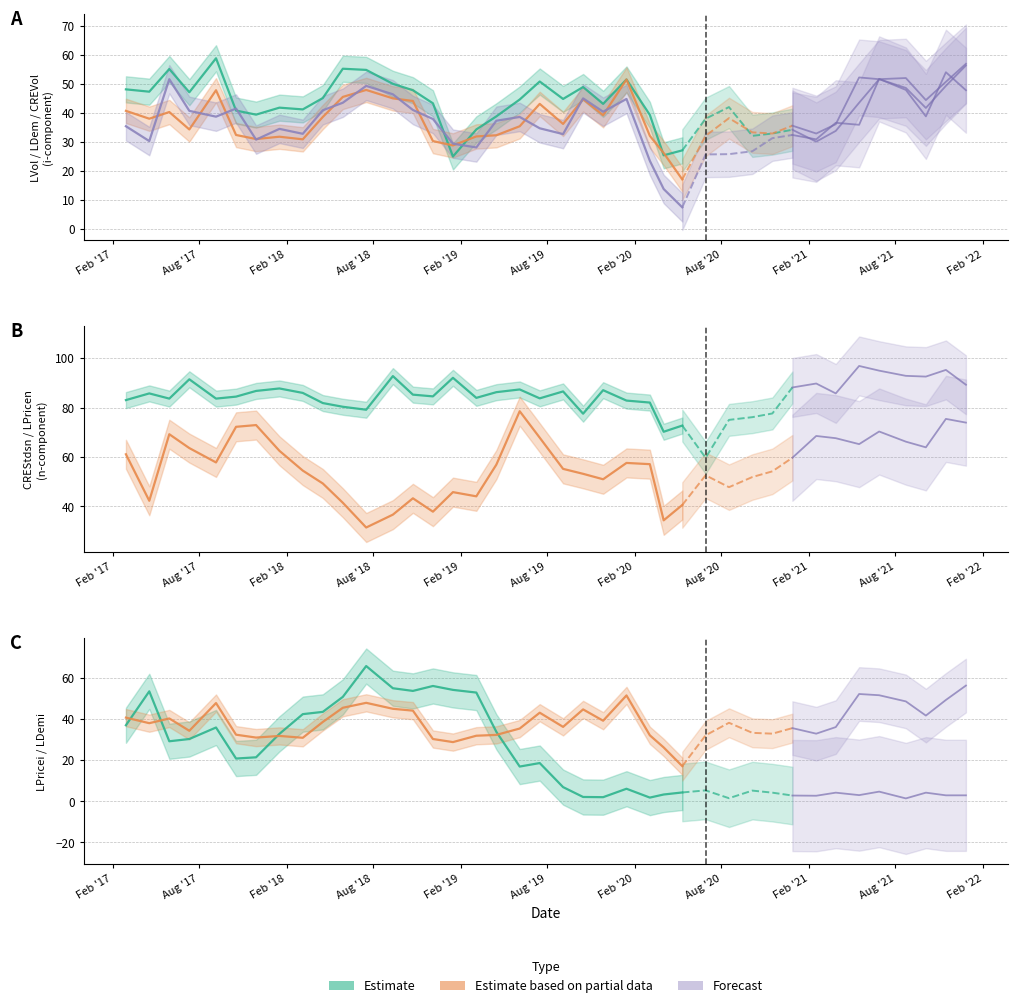

How many lines are shown in the chart?

6